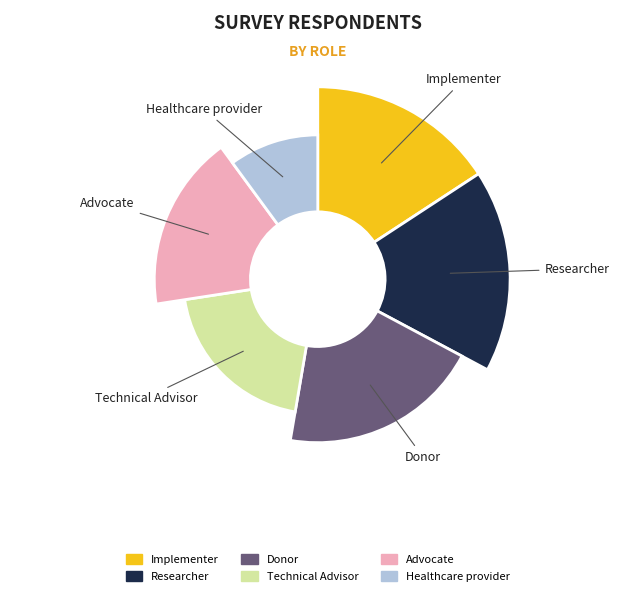

How many segments does this pie chart have?

6